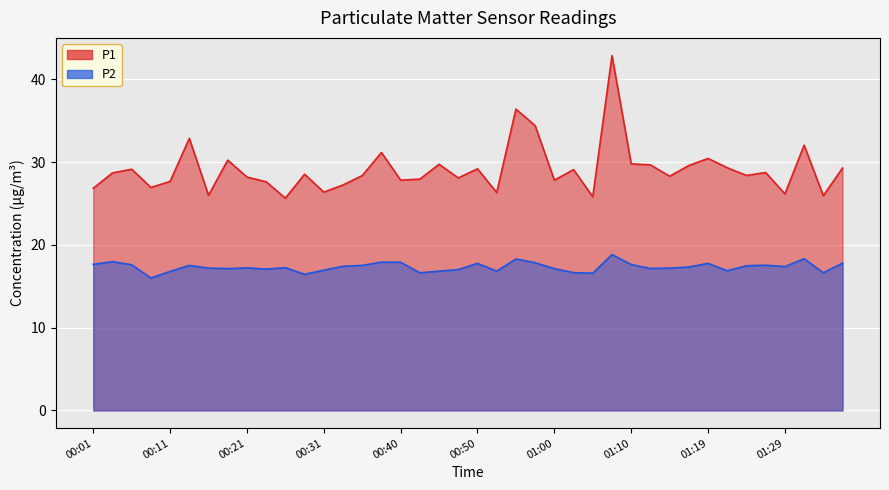

True or false: P1 and P2 cross at least once.

False